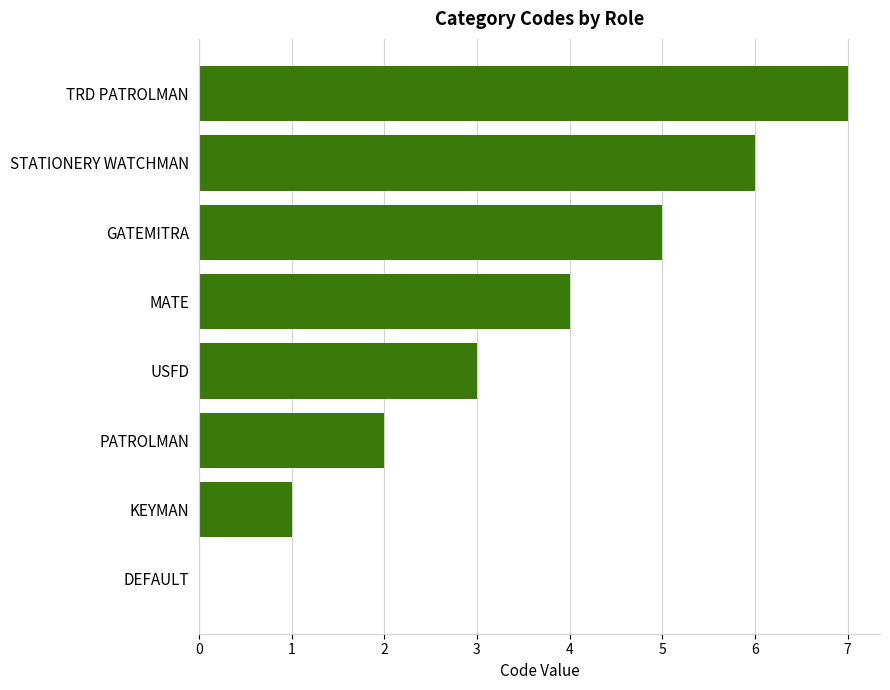

Approximately how many times larger is the value at MATE compared to STATIONERY WATCHMAN?

0.7